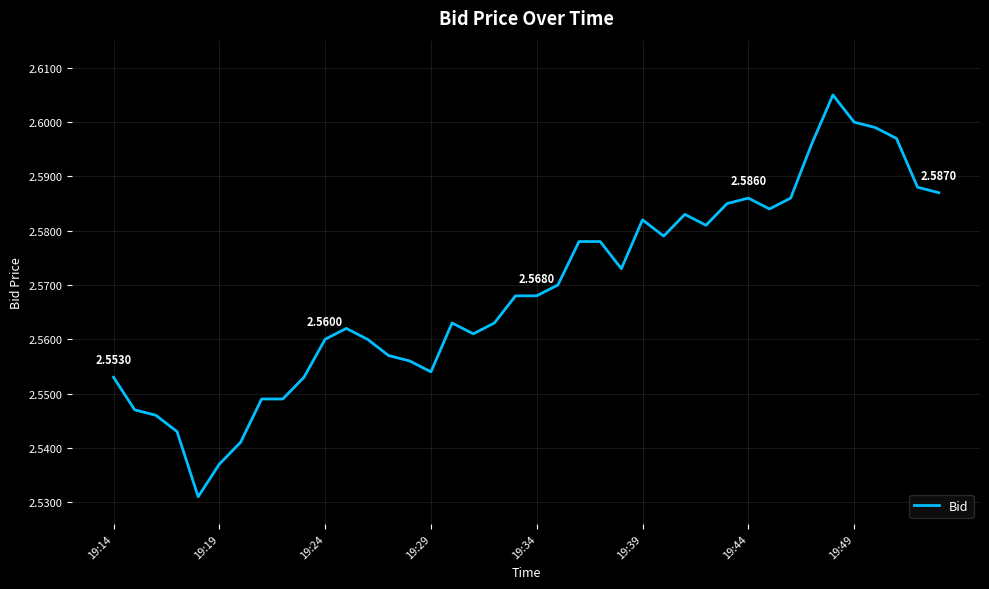

What is the label of the 2nd point from the left?

19:19